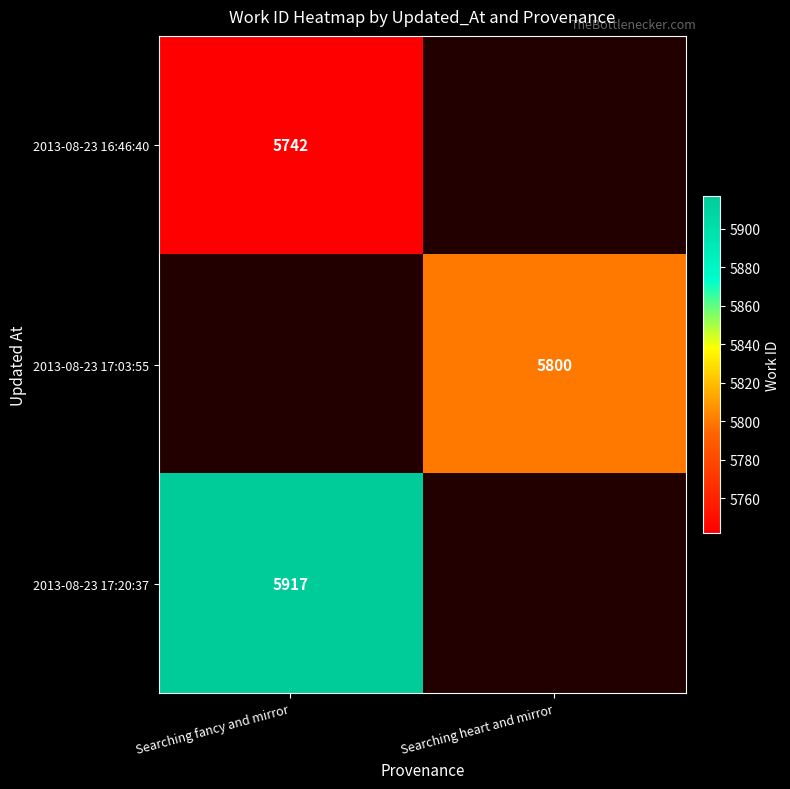

The value of 2013-08-23 16:46:40 at Searching fancy and mirror is 5742. True or false?

True